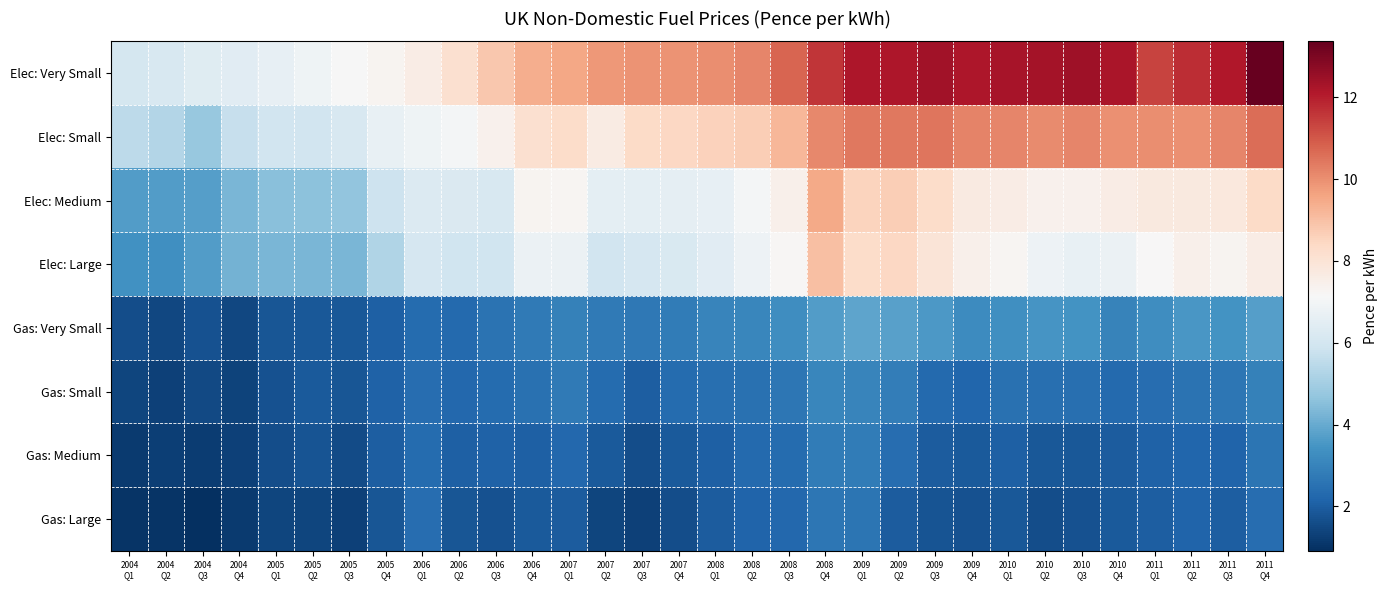

List the series in order of their peak value, lowest first.

Gas: Large, Gas: Medium, Gas: Small, Gas: Very Small, Elec: Large, Elec: Medium, Elec: Small, Elec: Very Small